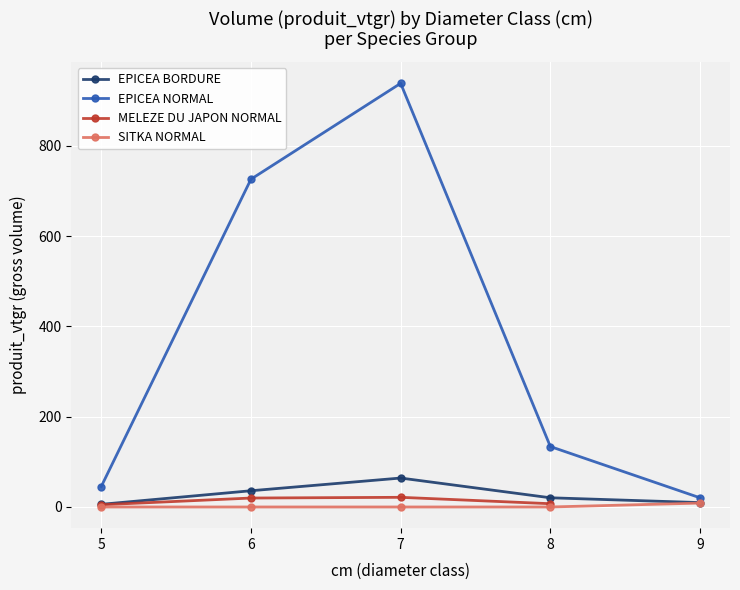

Which series changed the most between 6 and 8?

EPICEA NORMAL